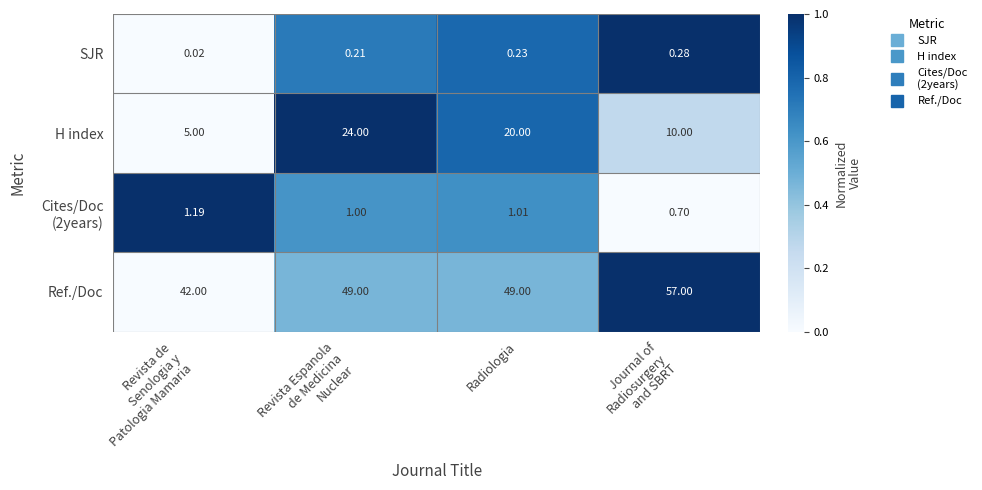

Which series has the widest spread of values?

H index